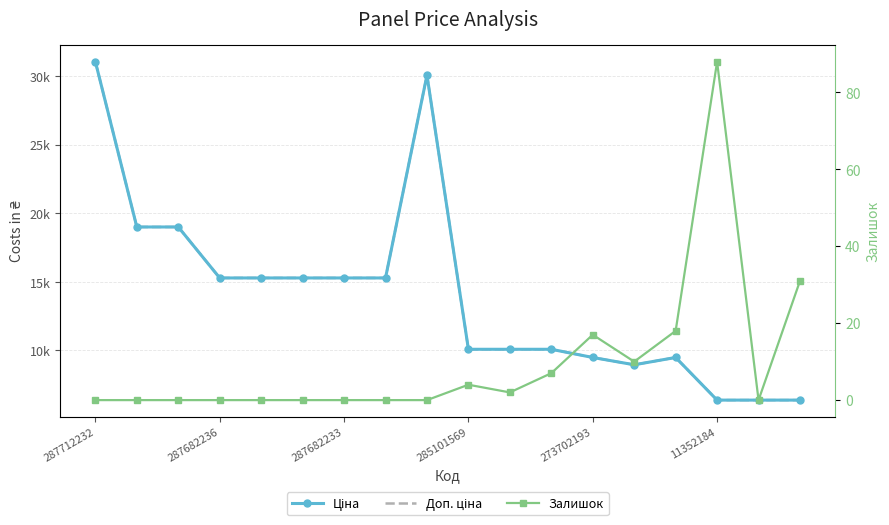

In Доп. ціна, how many points are lower than both neighbors (excluding endpoints)?

1